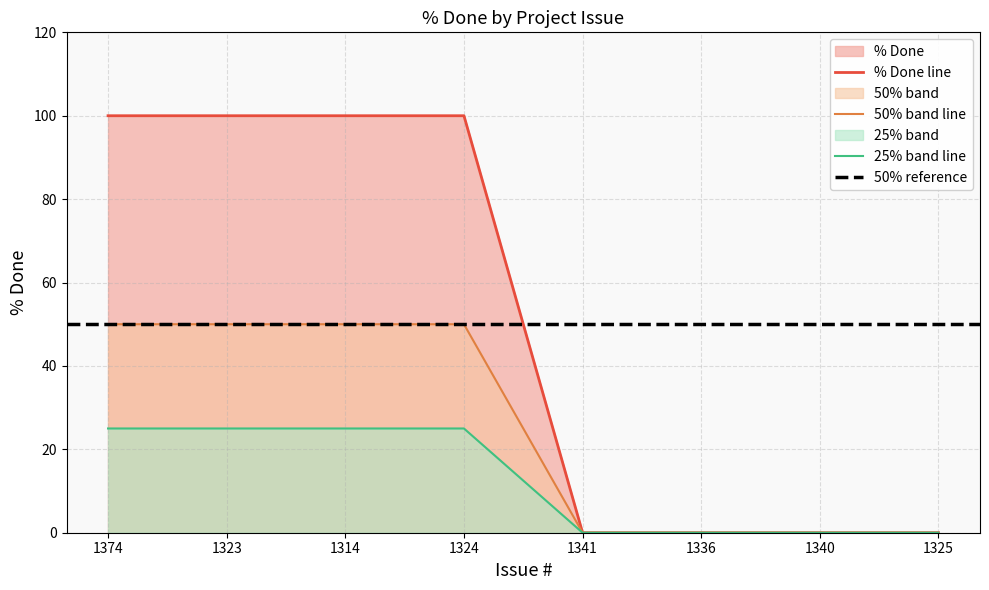

What is the difference between the maximum and second lowest values?

100